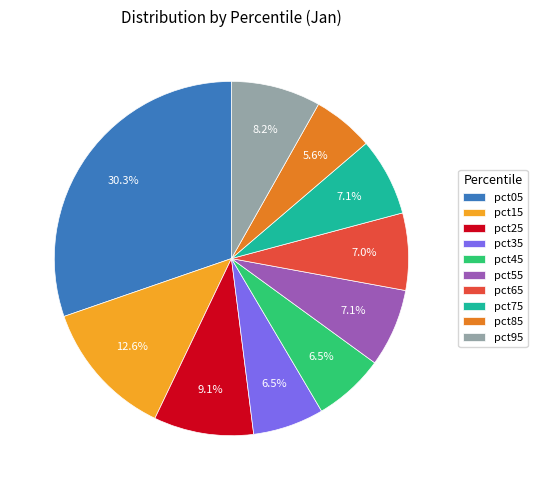

Combined, what portion of the pie is pct95 and pct45?

14.7%